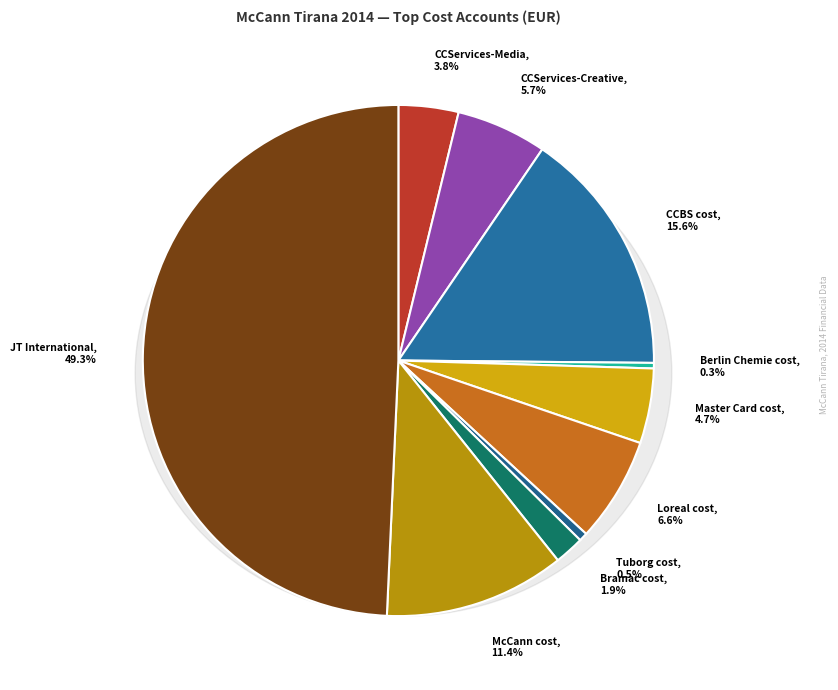

Is the sum of Master Card cost and Tuborg cost greater than half?

No